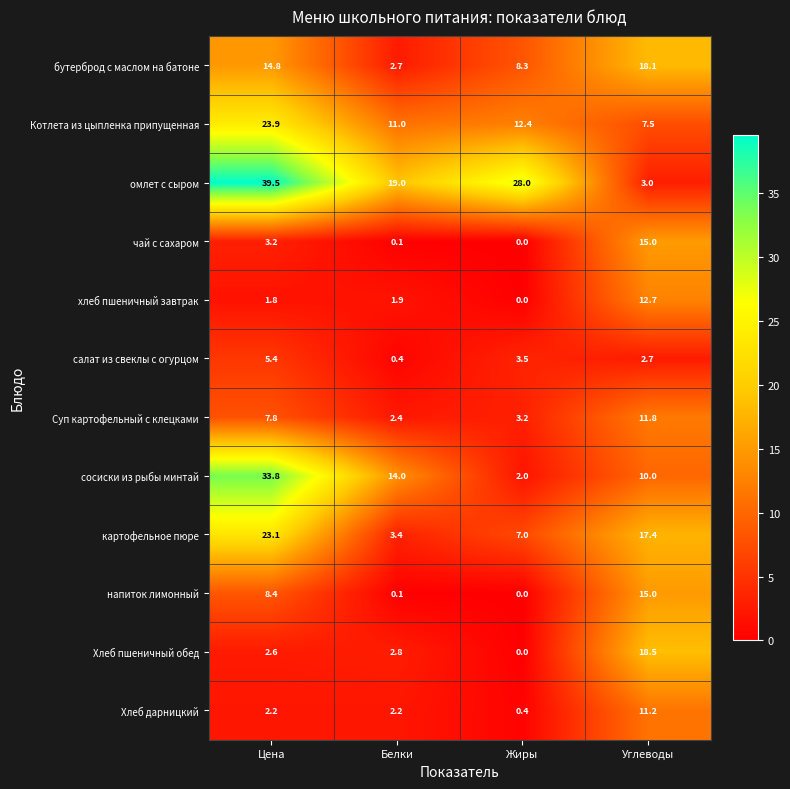

Which series has the largest range (max minus min)?

омлет с сыром